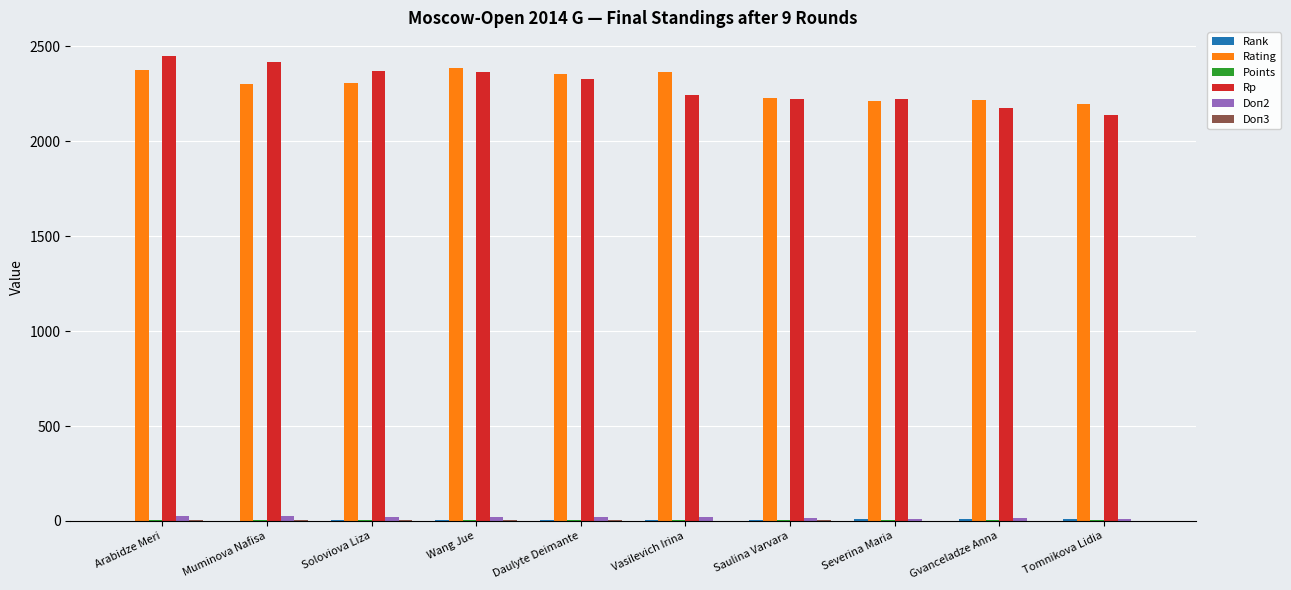

Is it true that Rating equals 2217.0 at Gvanceladze Anna?

True